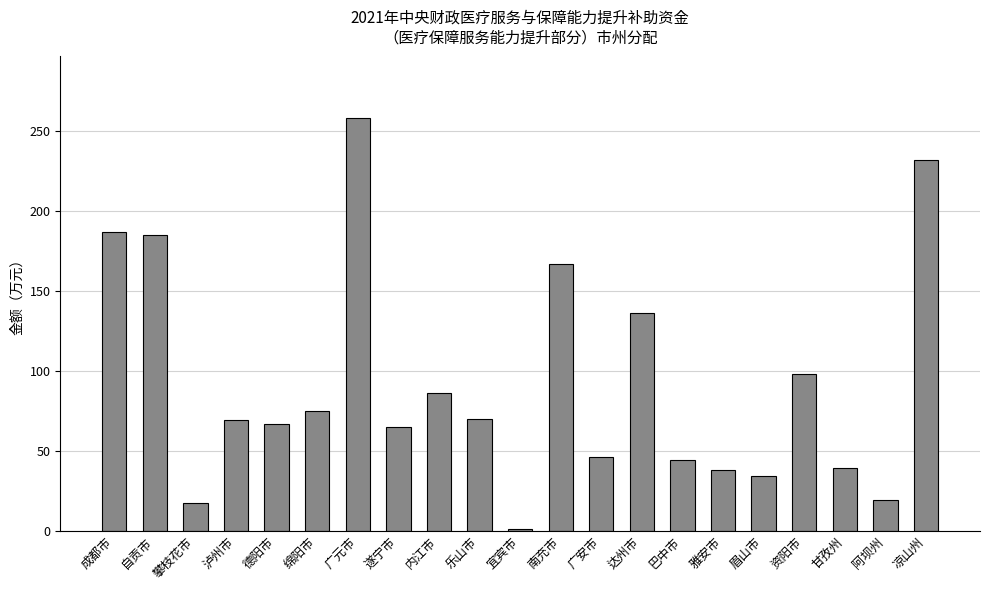

The chart shows a value of 16 at 雅安市. True or false?

False